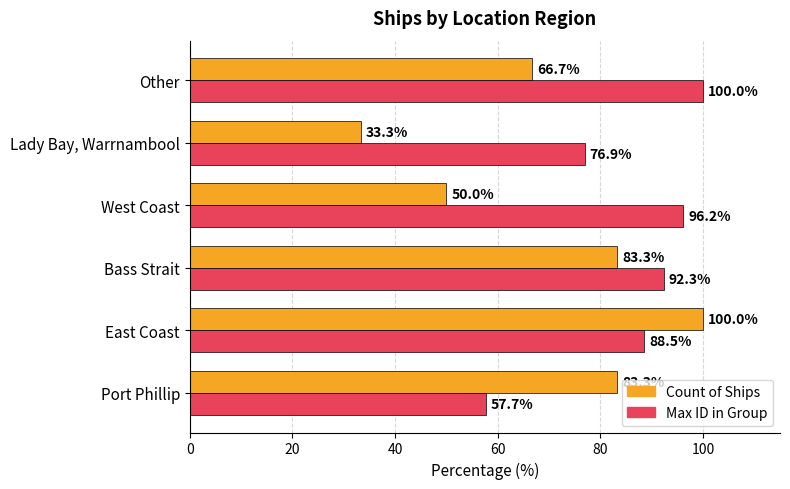

List the series in order of their overall mean, lowest first.

Count of Ships, Max ID in Group